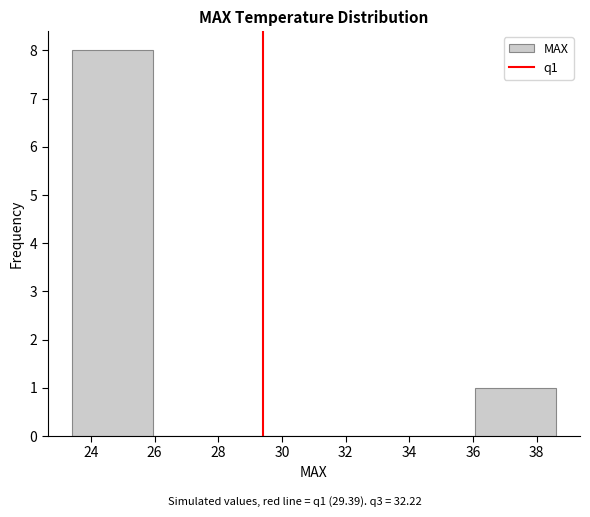

Over which range of the x-axis is the bar tallest?

23.4 to 26.0